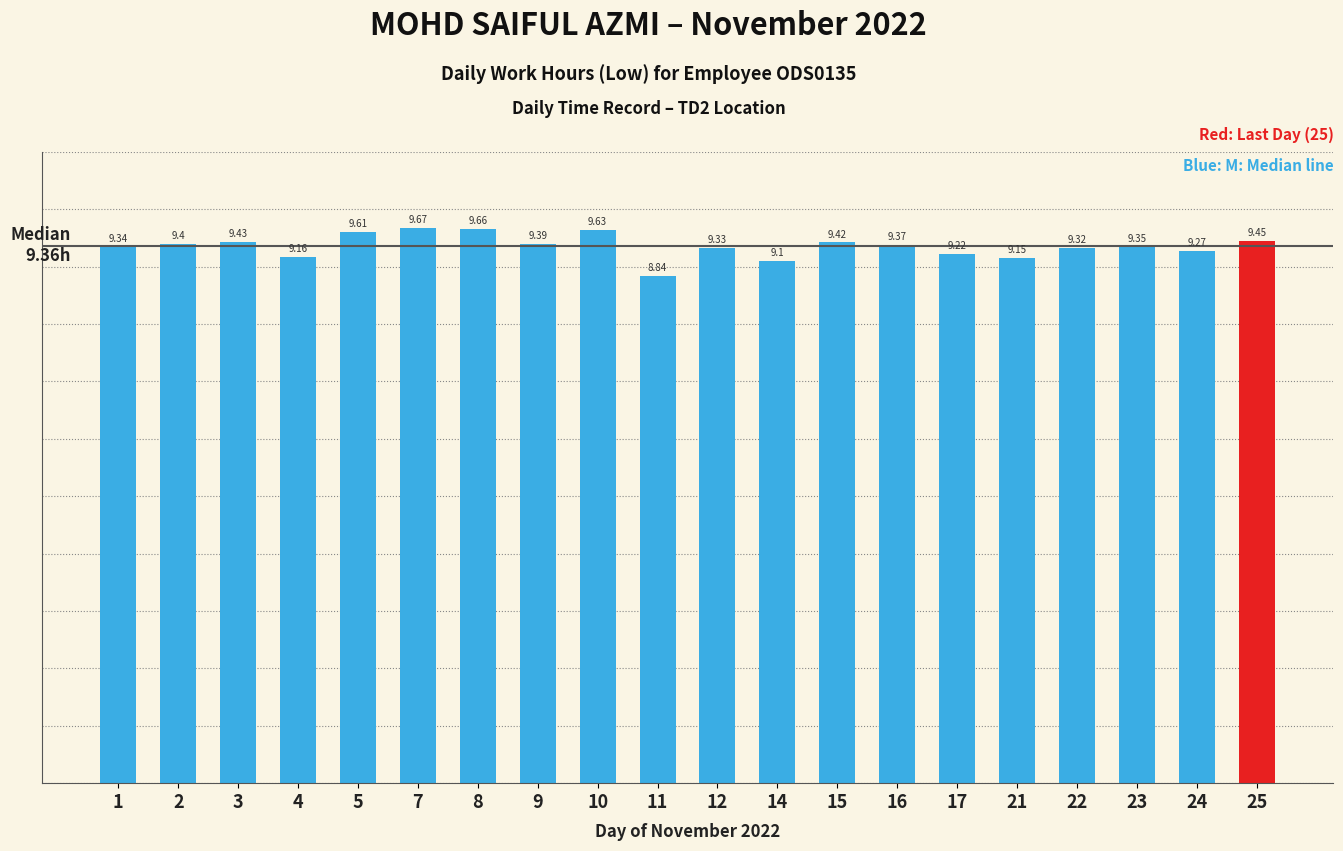

What is the difference between the maximum and second lowest values?

0.6